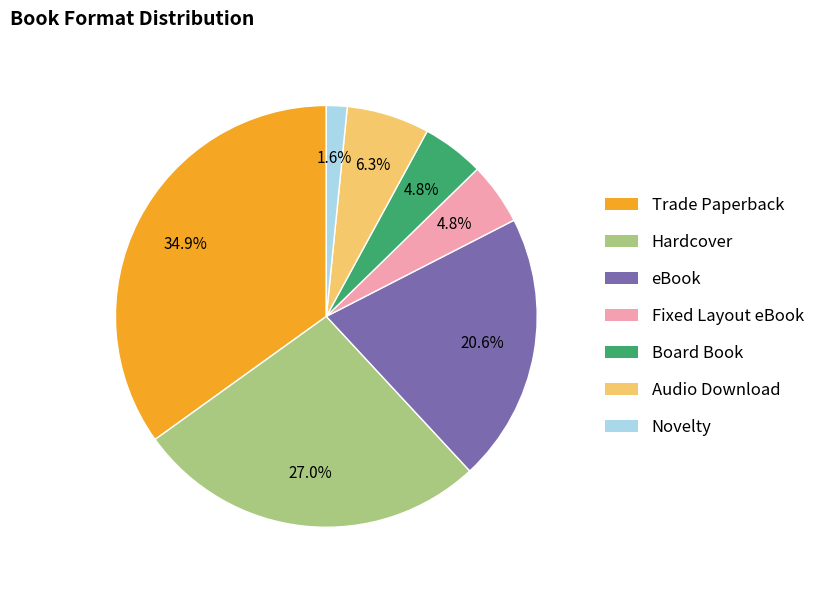

What percentage is the Audio Download slice, to the nearest percent?

6%